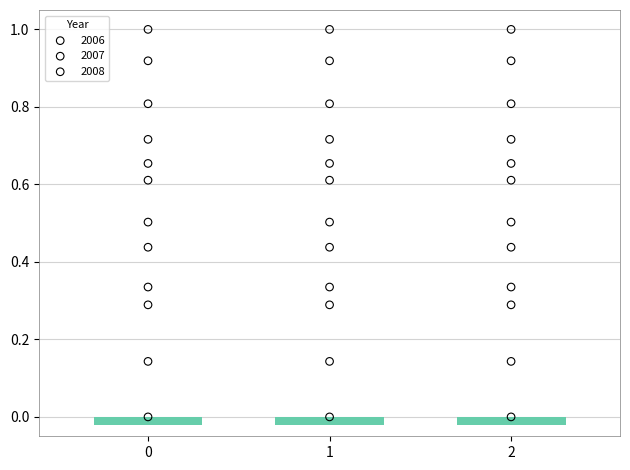

What are all the series names shown in the legend?

2006, 2007, 2008